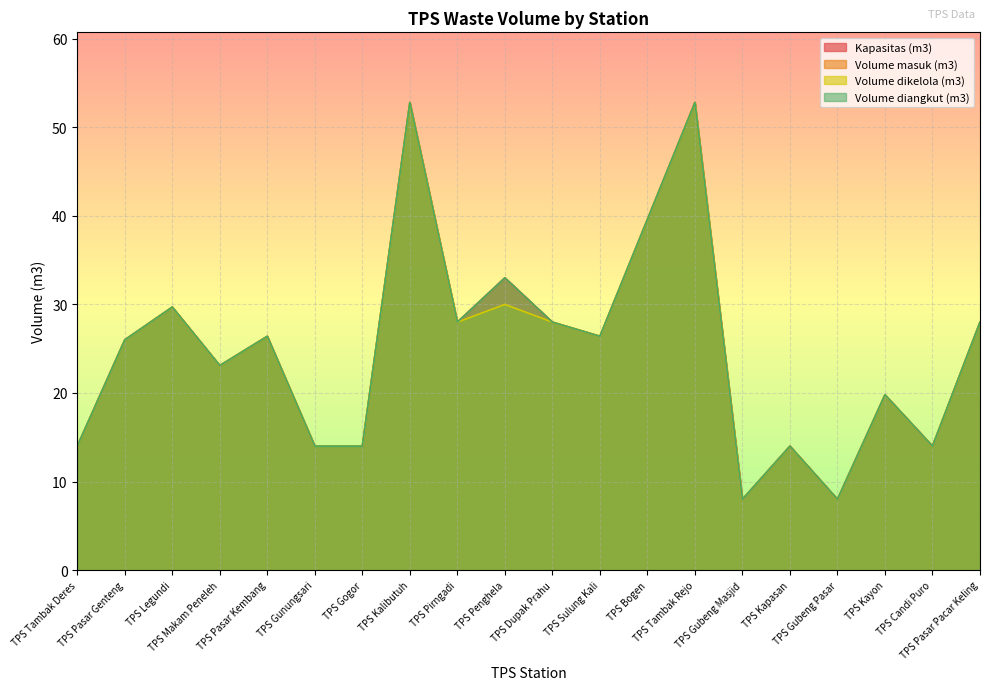

What are all the series names shown in the legend?

Kapasitas (m3), Volume masuk (m3), Volume dikelola (m3), Volume diangkut (m3)